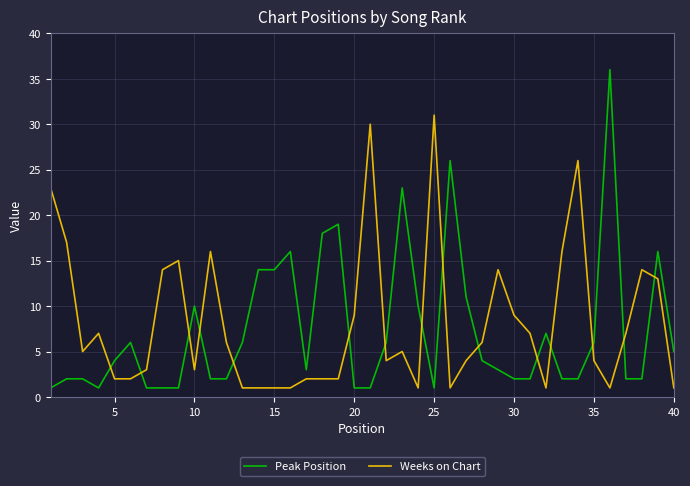

How many times do Peak Position and Weeks on Chart cross each other?

15